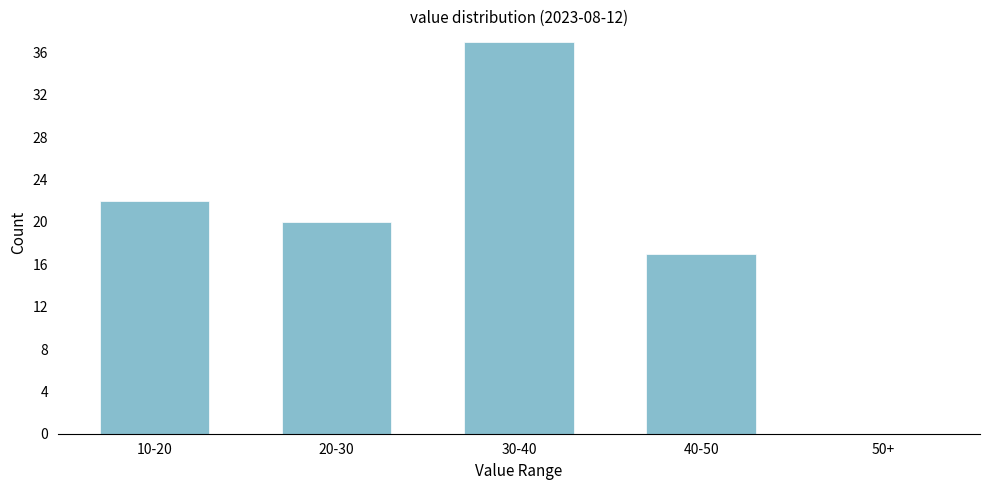

Reading left to right, what are all the values shown in this chart?

10-20=22	20-30=20	30-40=37	40-50=17	50+=0